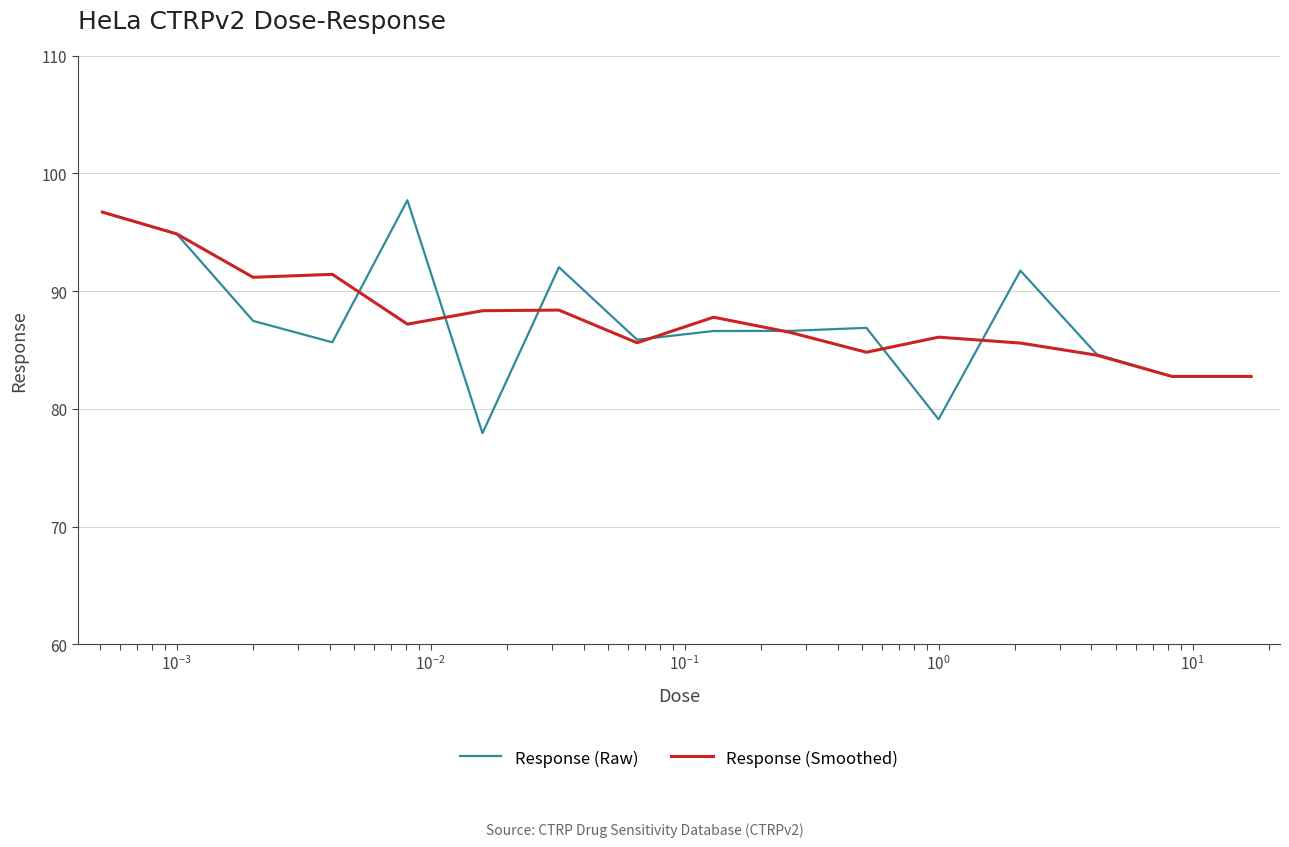

Which series has the widest spread of values?

Response (Raw)